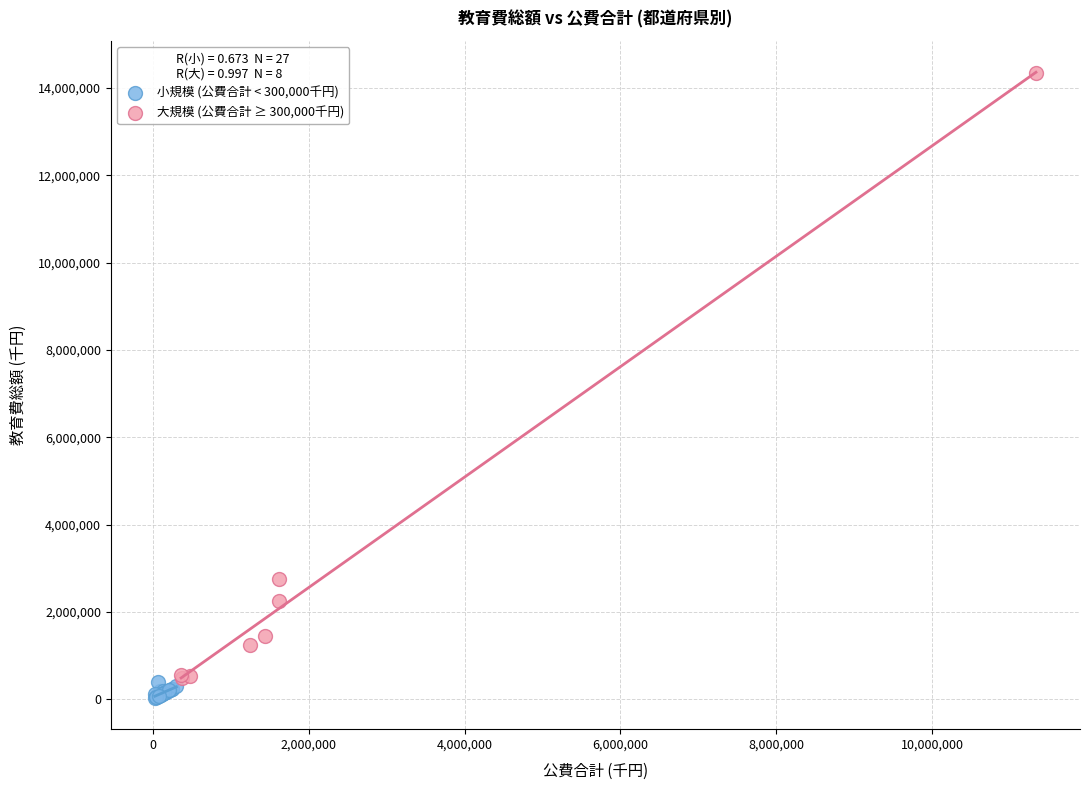

Which series has the largest Y range (max minus min)?

大規模 (公費合計 ≥ 300,000千円)